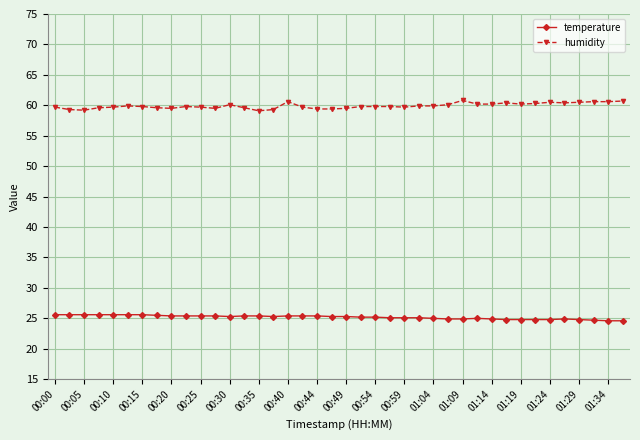

True or false: temperature and humidity intersect in this chart.

False